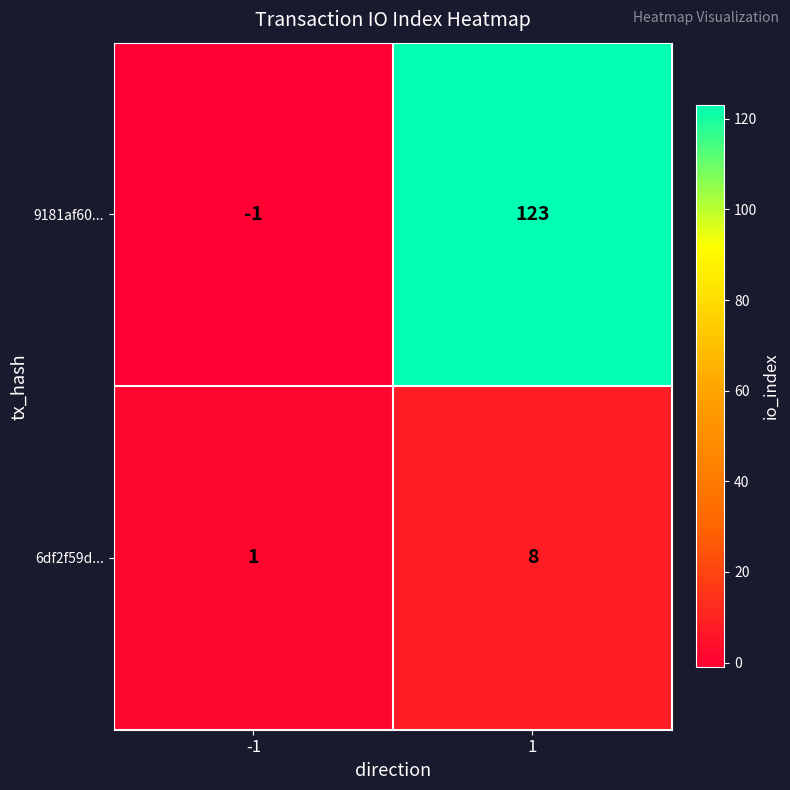

Rank the series at -1 from lowest to highest value.

9181af60..., 6df2f59d...